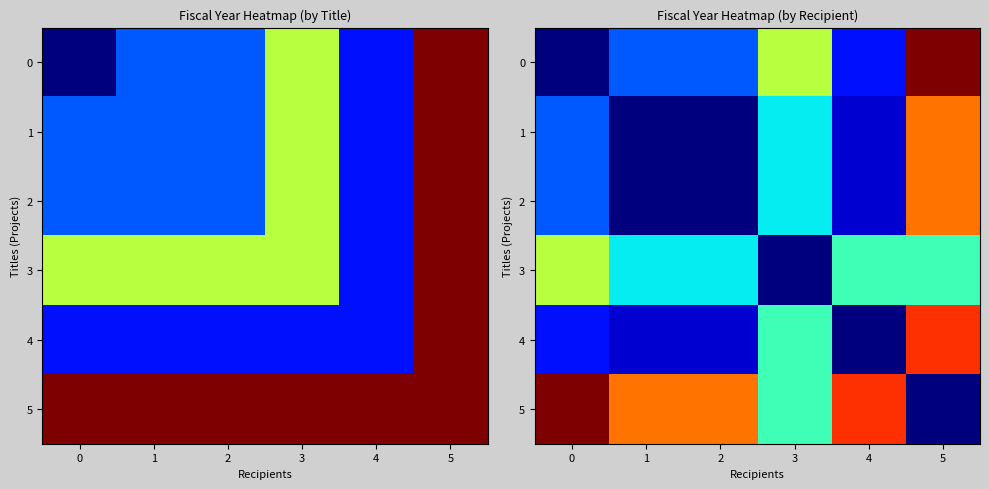

What is the average value of the 2 series?

2010.3